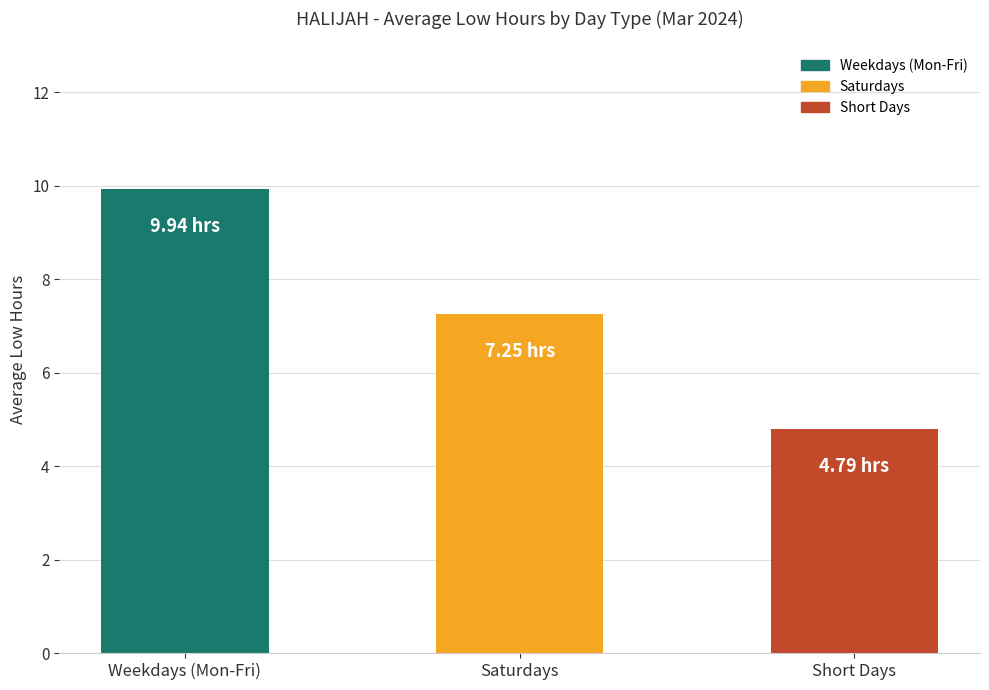

Where does the data first go above 7?

Weekdays (Mon-Fri)